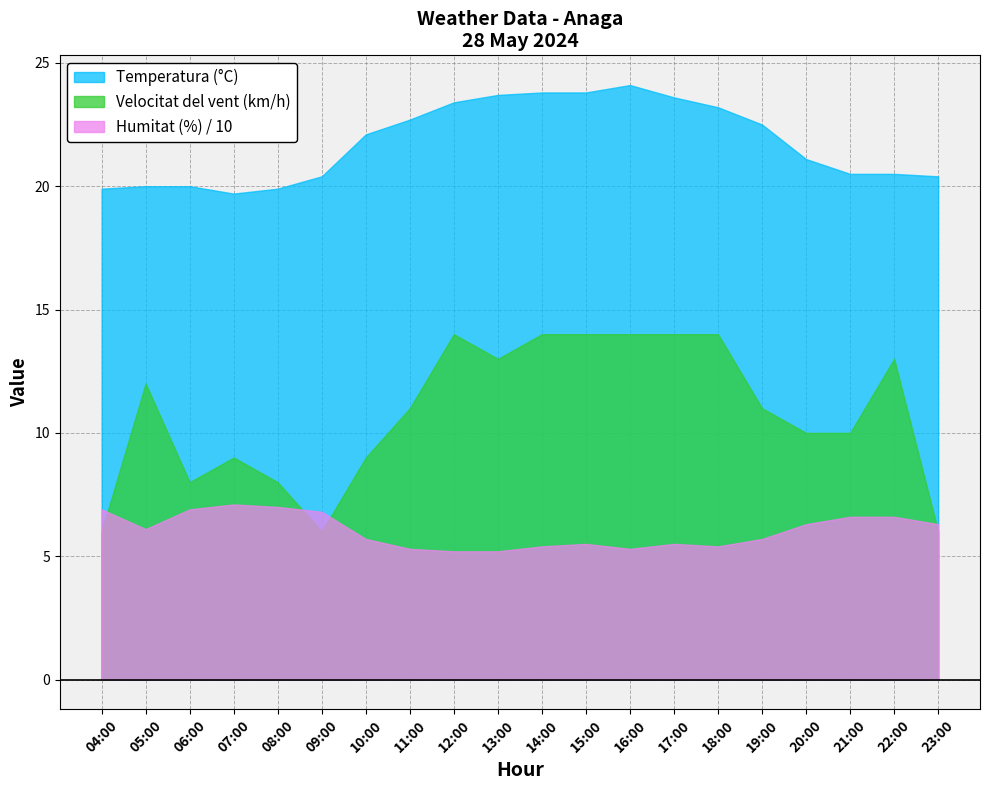

At which label does Temperatura (°C) first exceed 22?

10:00